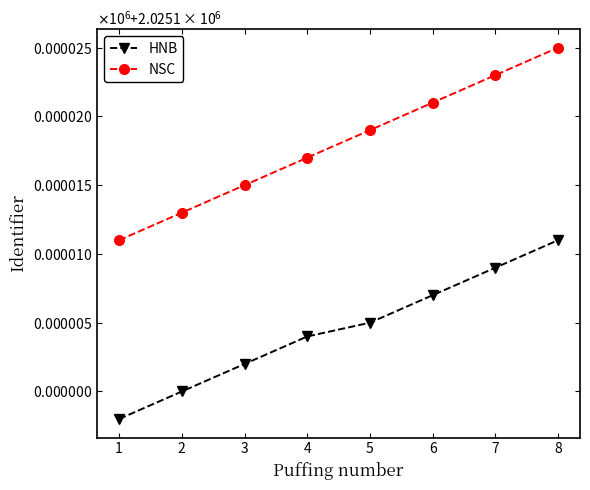

At which label does NSC first exceed 2025119?

6